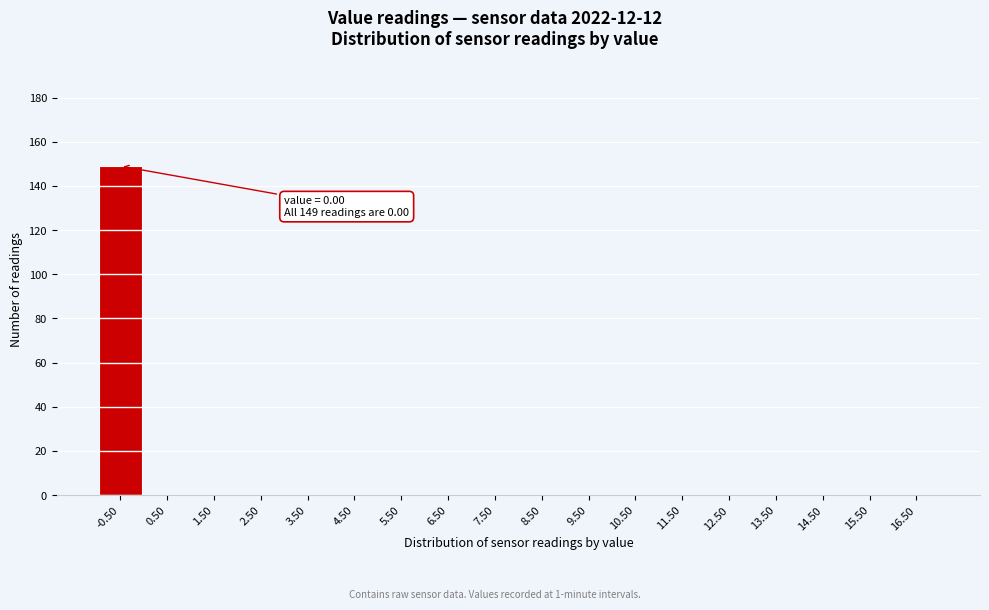

Reading right to left, list all the values displayed in this chart.

16.50=0	15.50=0	14.50=0	13.50=0	12.50=0	11.50=0	10.50=0	9.50=0	8.50=0	7.50=0	6.50=0	5.50=0	4.50=0	3.50=0	2.50=0	1.50=0	0.50=0	-0.50=149